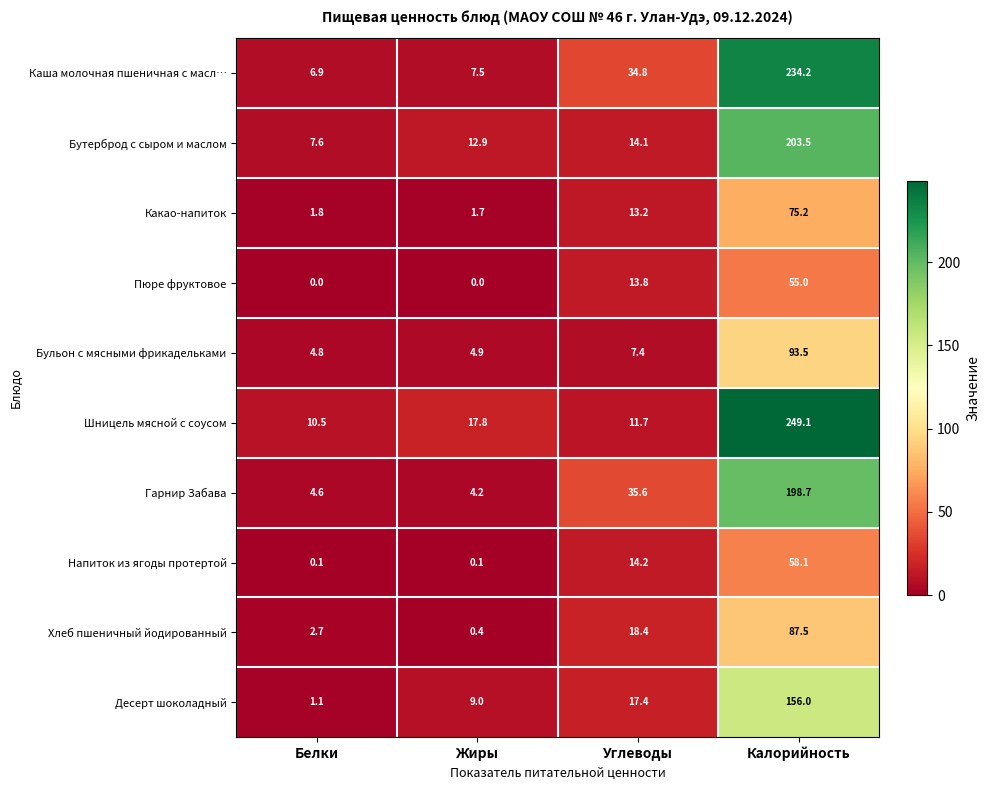

At which category does the chart reach its peak across all series?

Калорийность